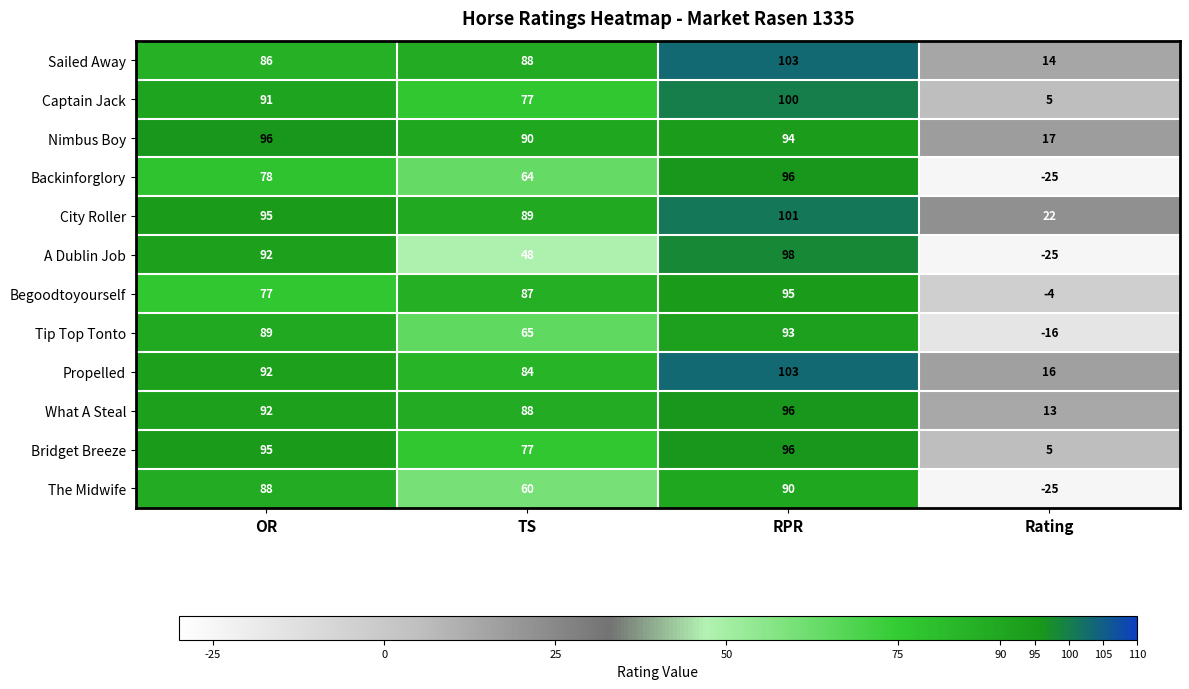

List the labels in order of Nimbus Boy value, smallest first.

Rating, TS, RPR, OR